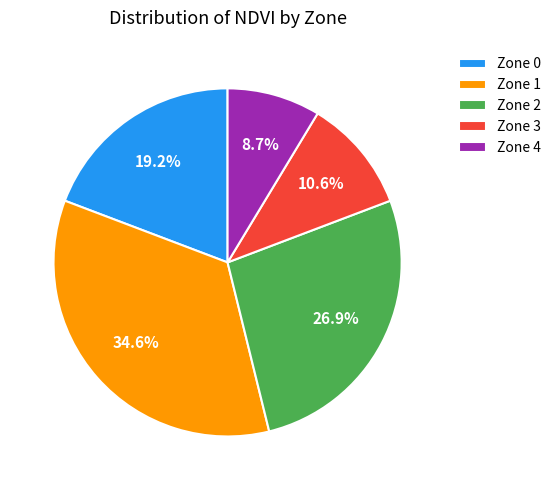

Which has a higher value, Zone 4 or Zone 2?

Zone 2